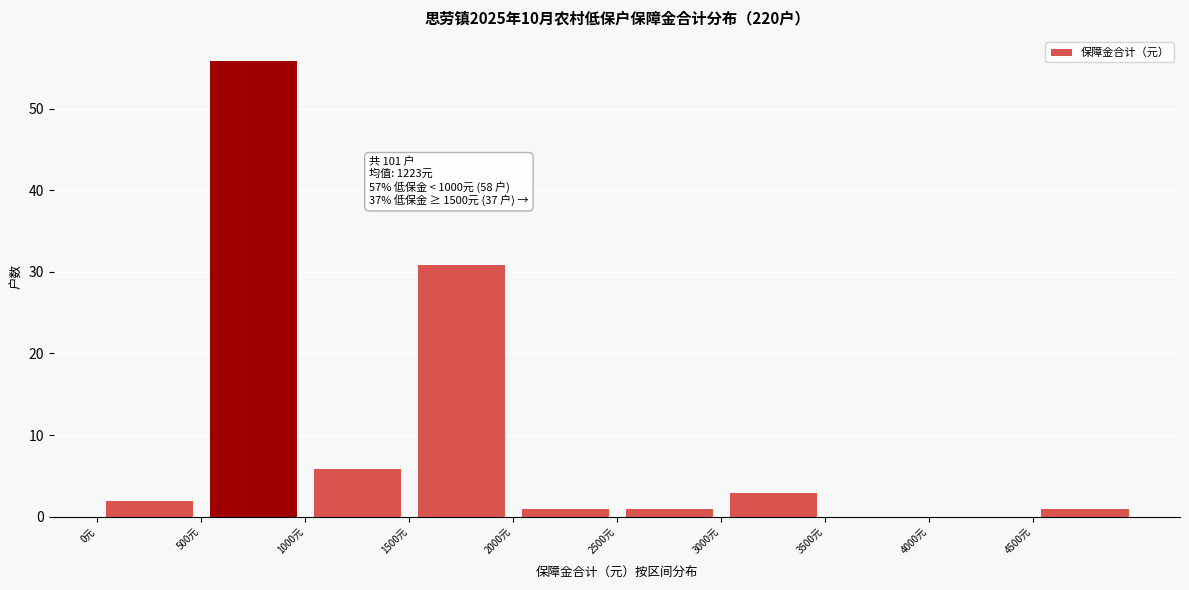

Over which range of the x-axis is the bar tallest?

500 to 1000